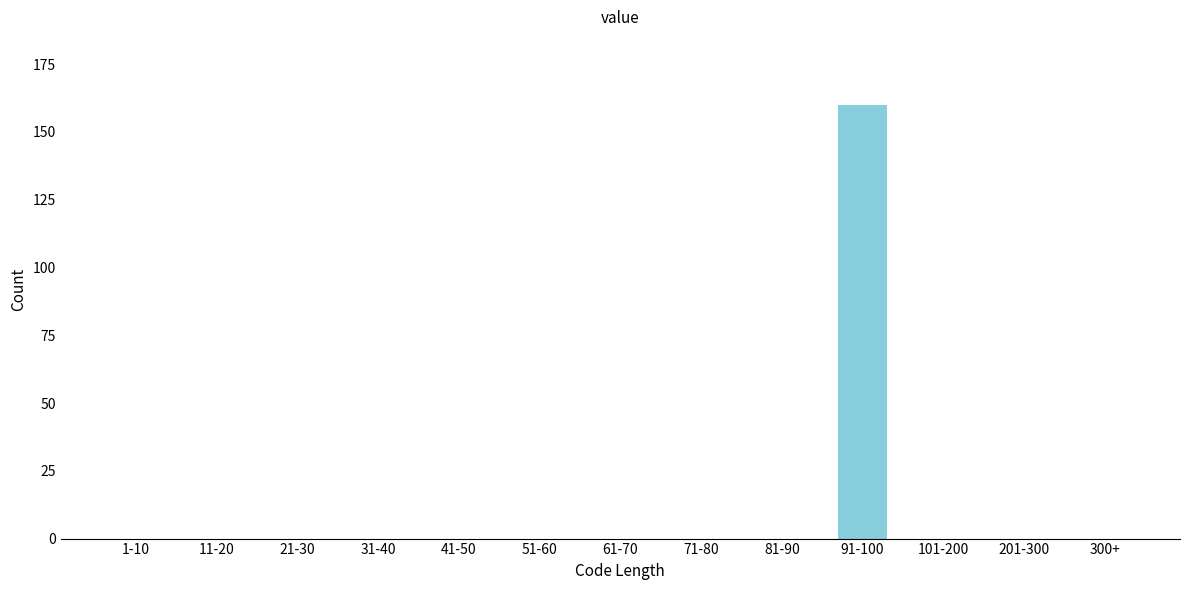

Reading left to right, list all the values displayed in this chart.

1-10=0	11-20=0	21-30=0	31-40=0	41-50=0	51-60=0	61-70=0	71-80=0	81-90=0	91-100=160	101-200=0	201-300=0	300+=0